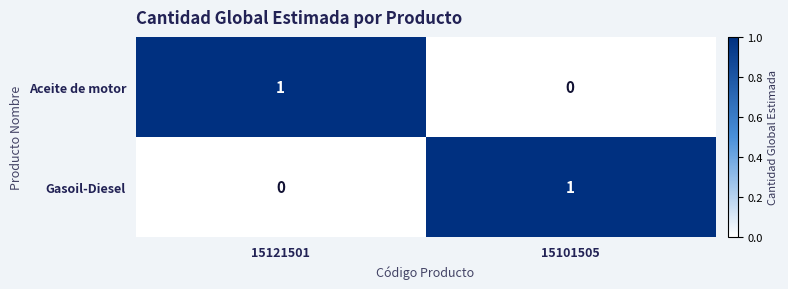

Is it true that Aceite de motor equals 1 at 15121501?

True